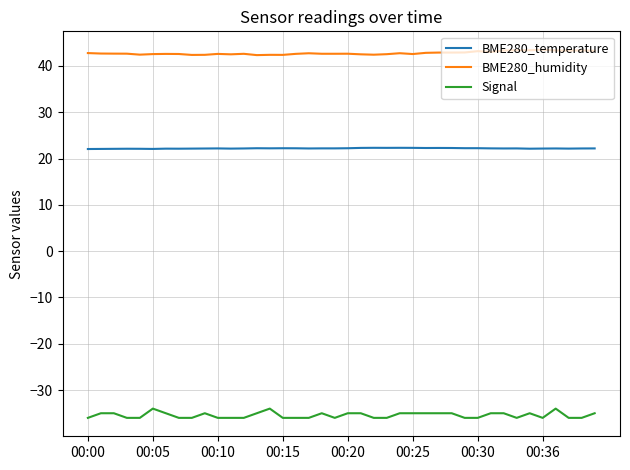

What is the lowest value of the BME280_temperature series?

22.1